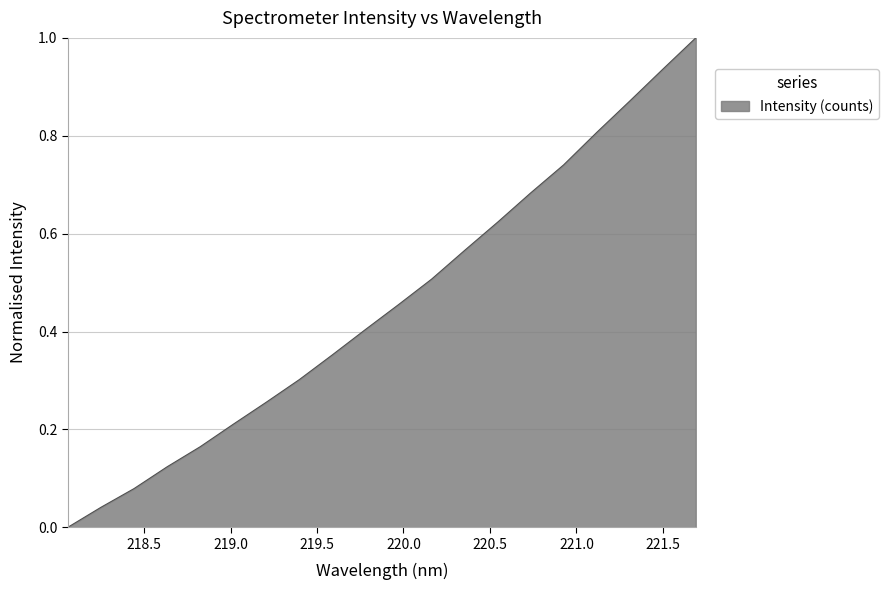

What is the greatest value displayed?

1.0